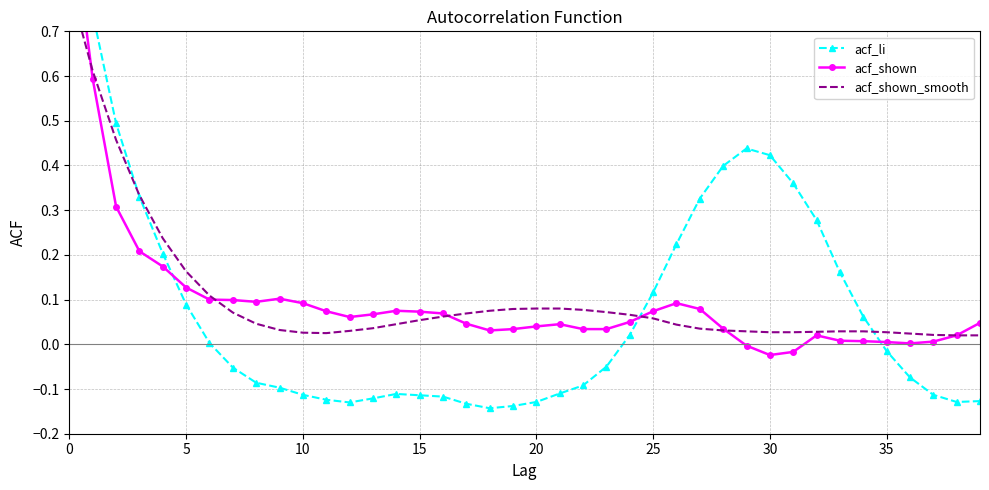

True or false: acf_shown_smooth has a value of 0.1 at 21.

True